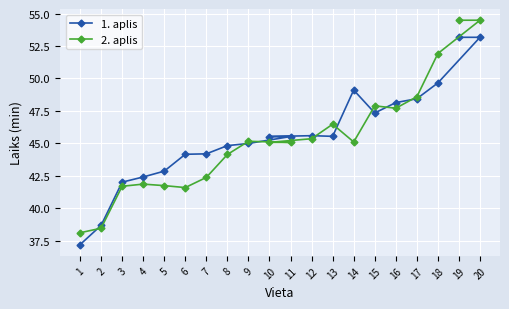

Count the number of data series in this chart.

2